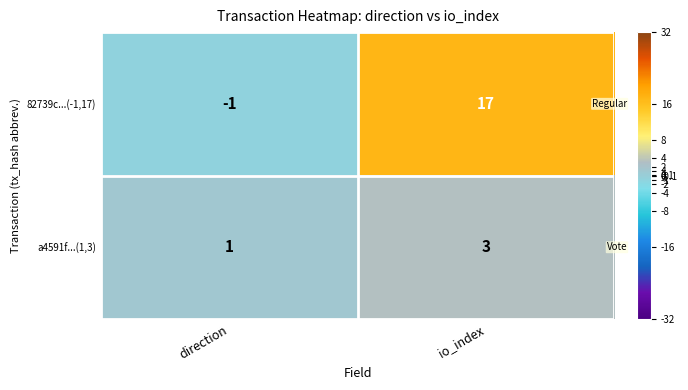

Where is 82739c...(-1,17) nearest to the value 8?

direction